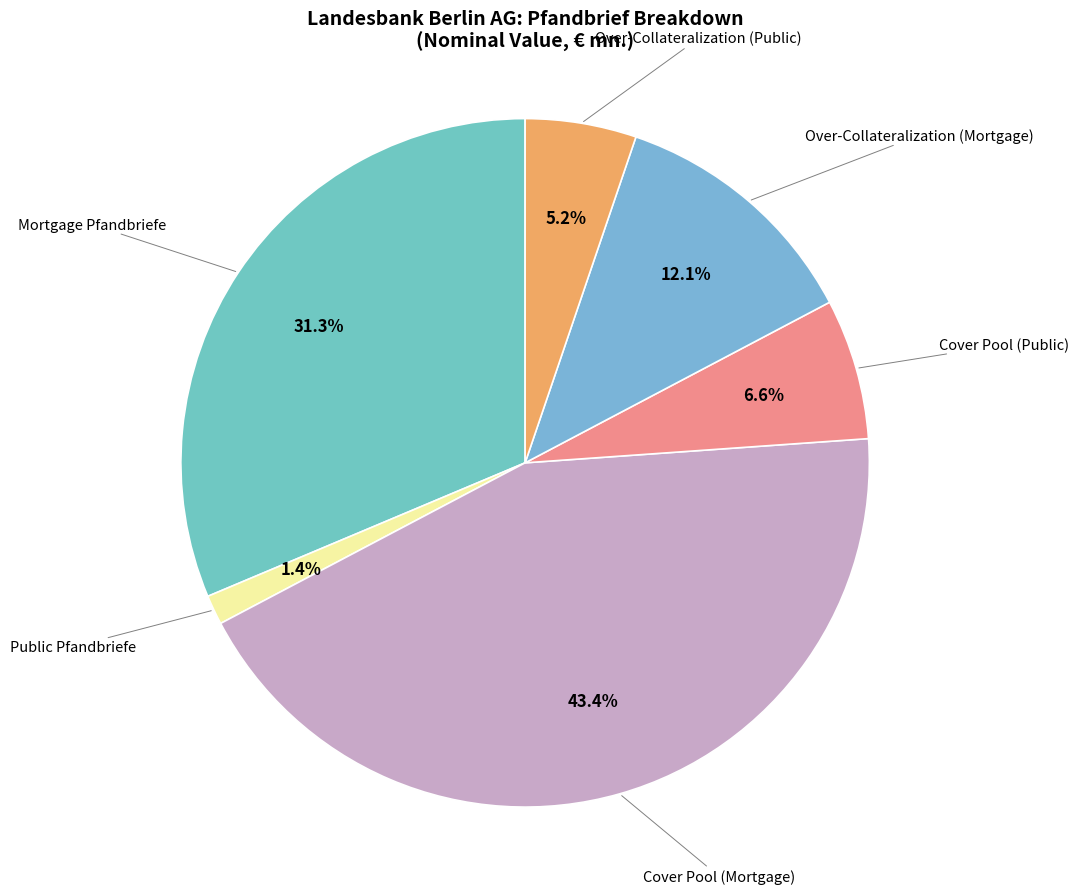

Which slice is the largest?

Cover Pool (Mortgage)